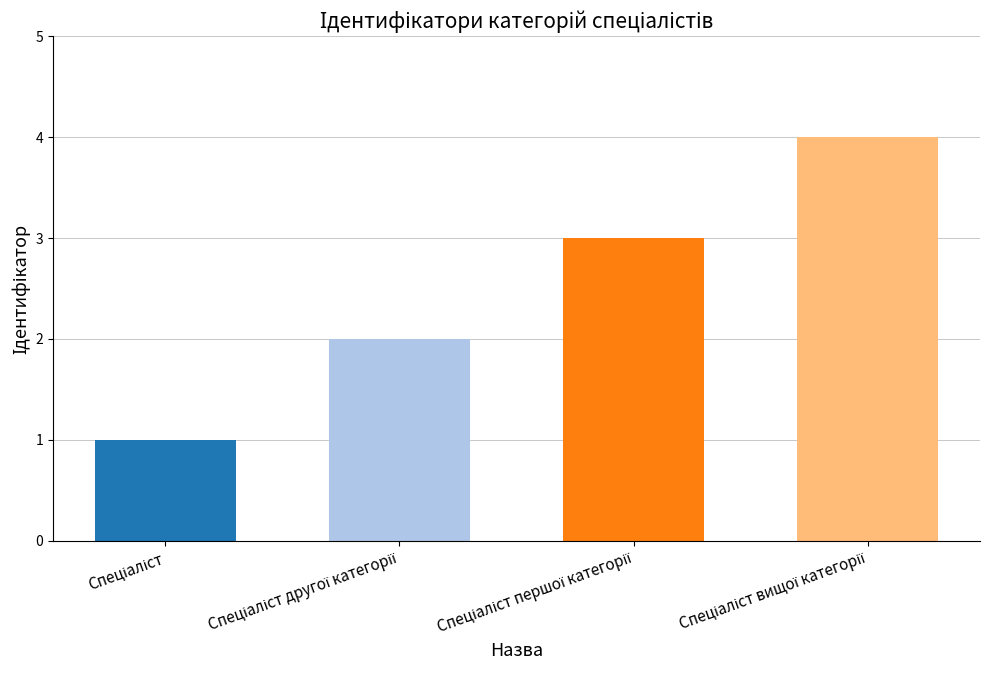

What is the greatest value displayed?

4